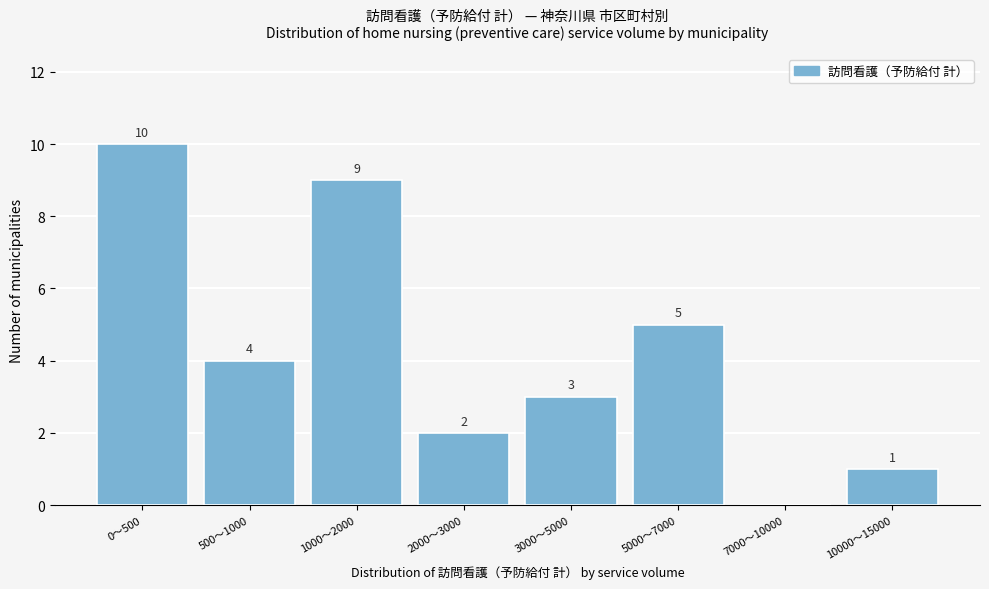

Reading left to right, extract all data points from this chart.

0〜500=10	500〜1000=4	1000〜2000=9	2000〜3000=2	3000〜5000=3	5000〜7000=5	7000〜10000=0	10000〜15000=1